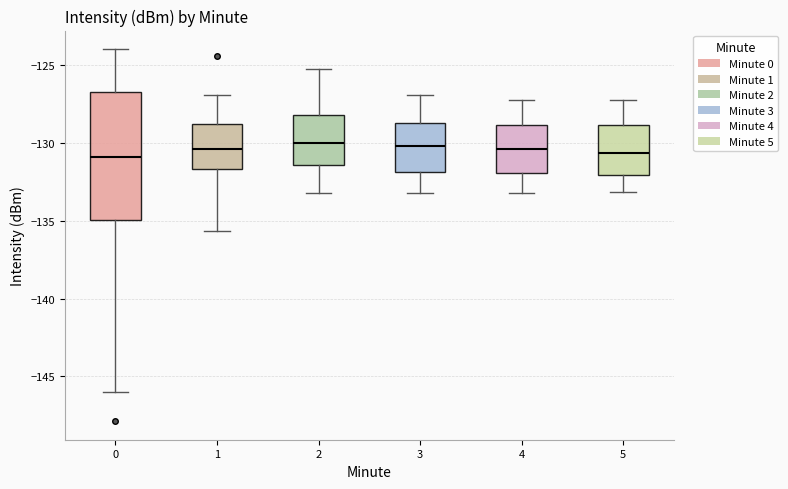

Which box is the tallest, from its lower edge to its upper edge?

0